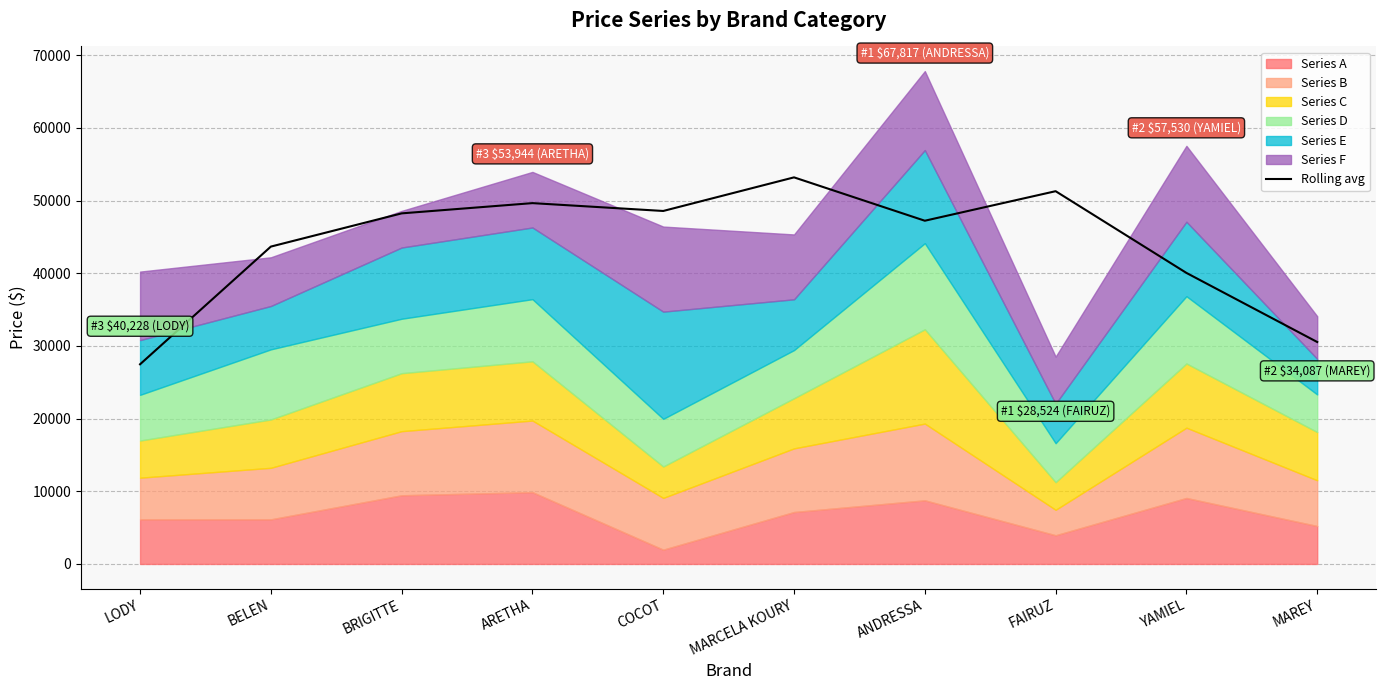

What is the difference between the second highest and second lowest values?

20751.2